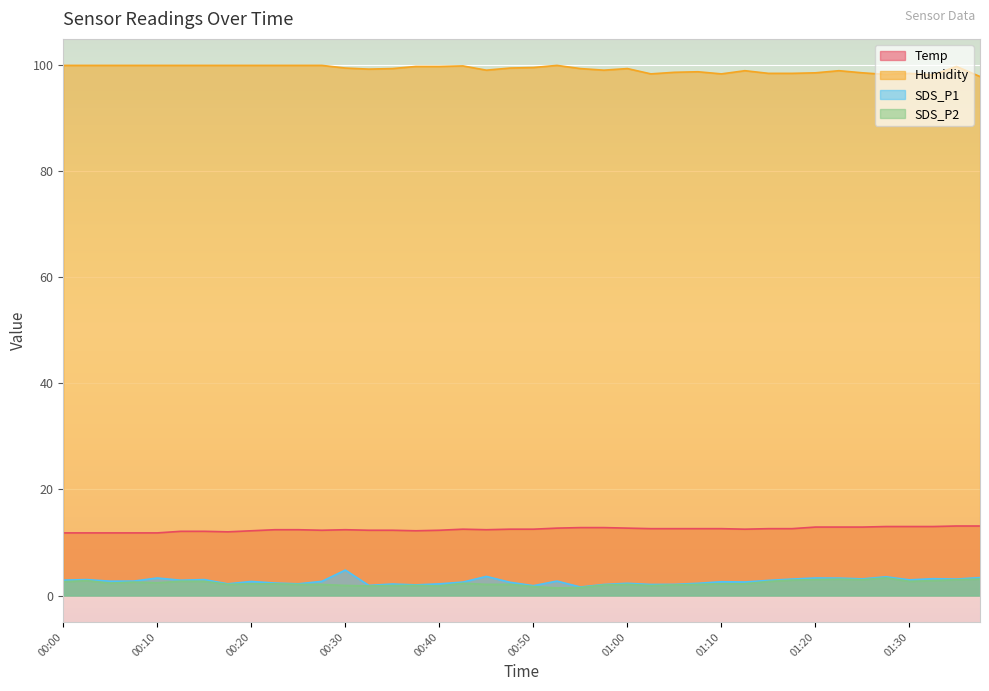

What position from the left is 00:52?

22